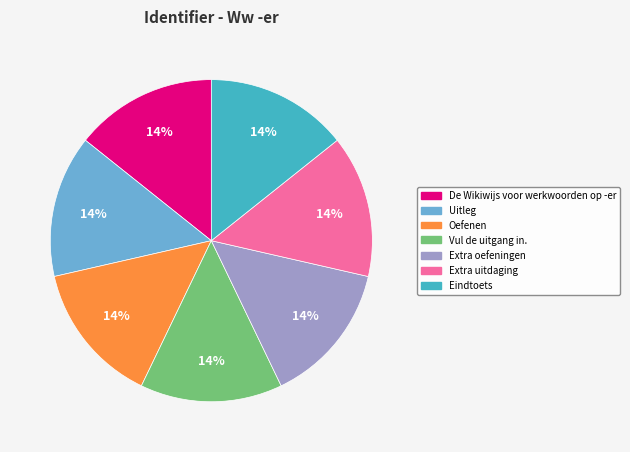

Do Oefenen and Vul de uitgang in. together represent more than half of the pie?

No